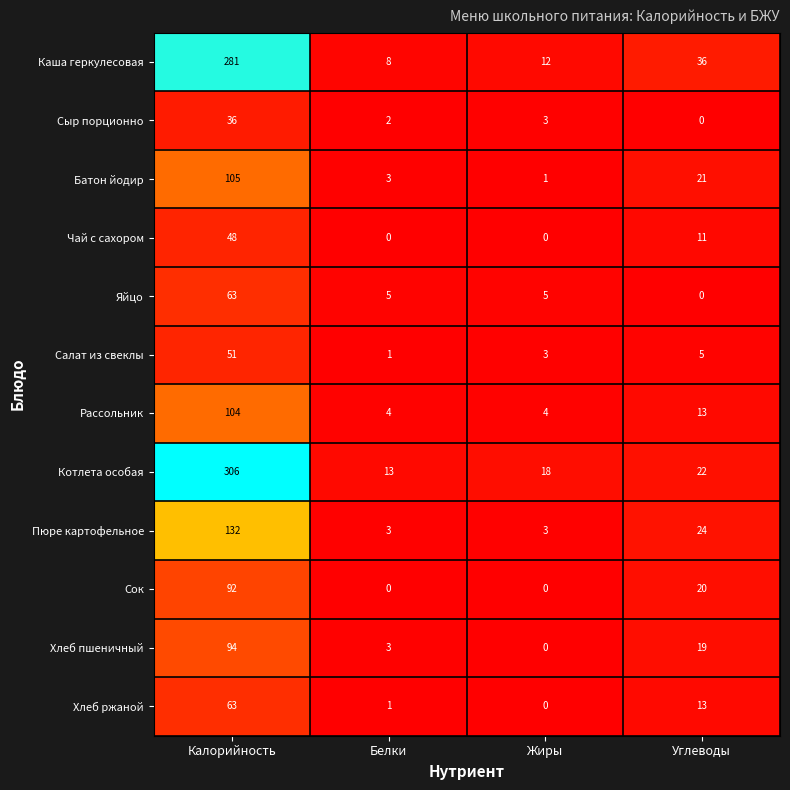

Where does the Котлета особая series first go above 22?

Калорийность